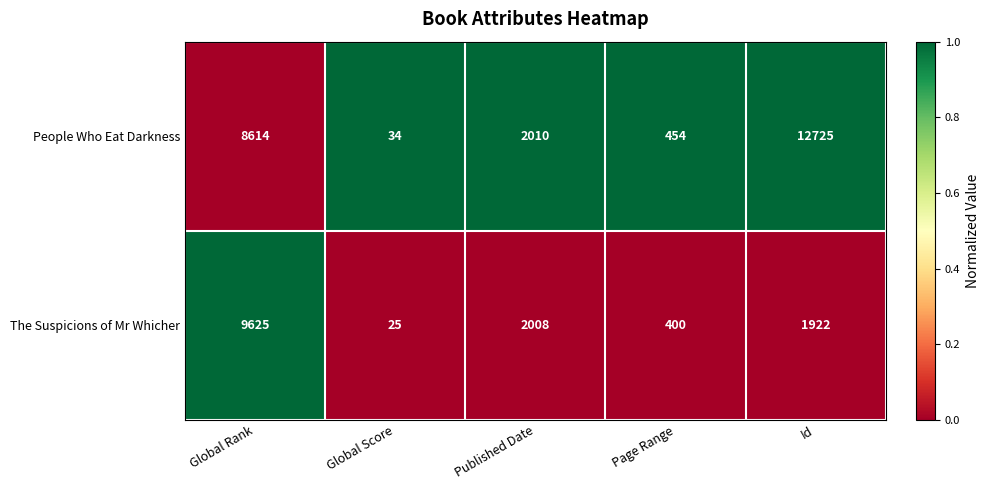

Which label corresponds to the smallest value in the chart?

Global Score